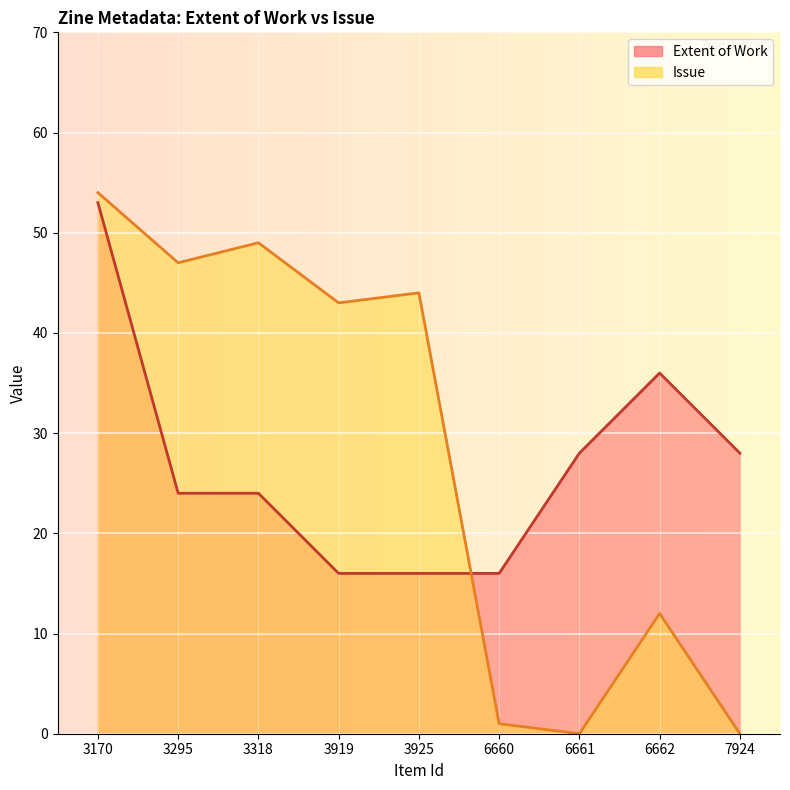

Which series has the largest total across all categories?

Issue